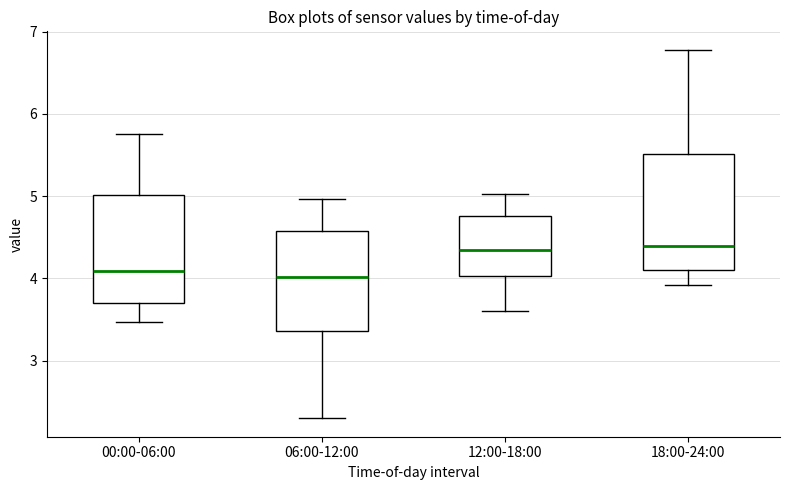

Where does the median line of the box for 18:00-24:00 sit on the y-axis? The values are not printed on the chart, so give them approximately, as read against the axis.

4.4